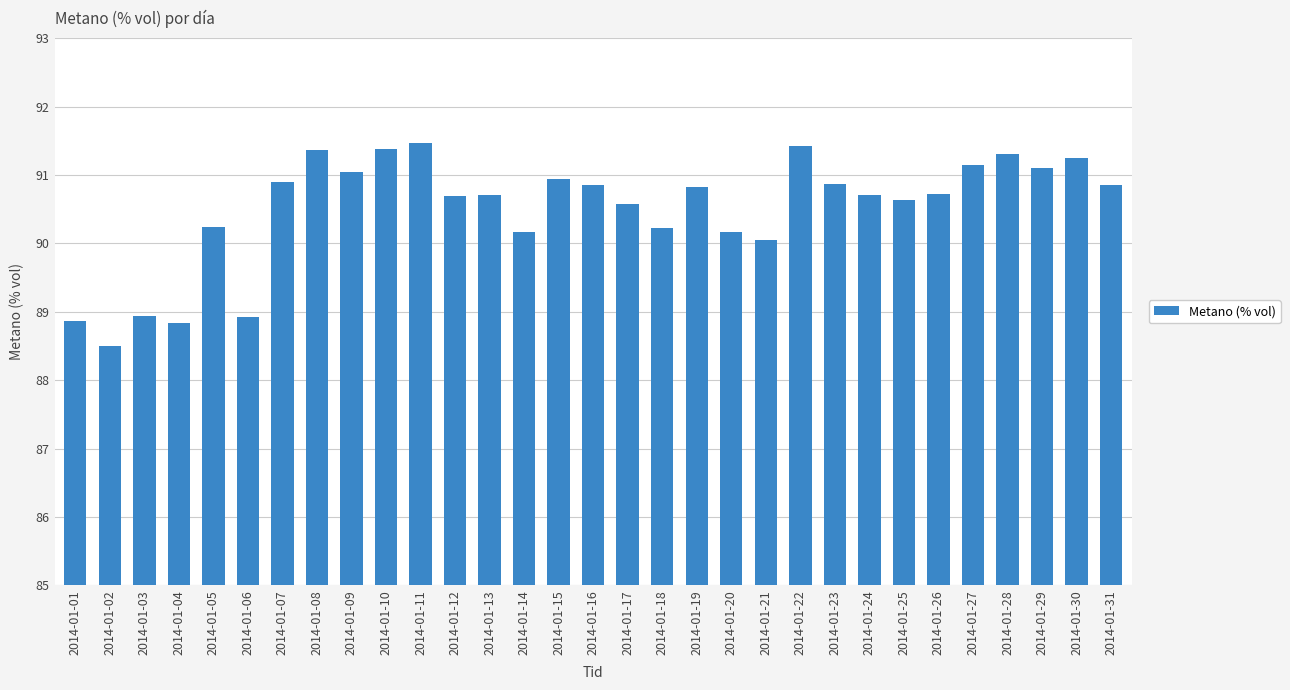

Between 2014-01-14 and 2014-01-15, which is larger?

2014-01-15